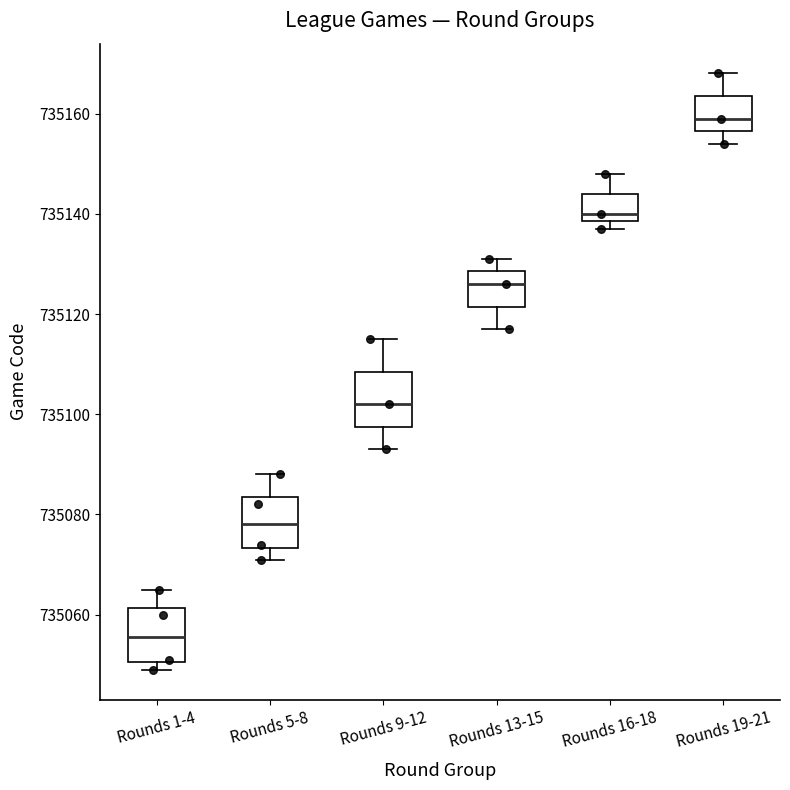

Where is the upper edge of the box for Rounds 1-4 on the y-axis? The values are not printed on the chart, so give them approximately, as read against the axis.

735062